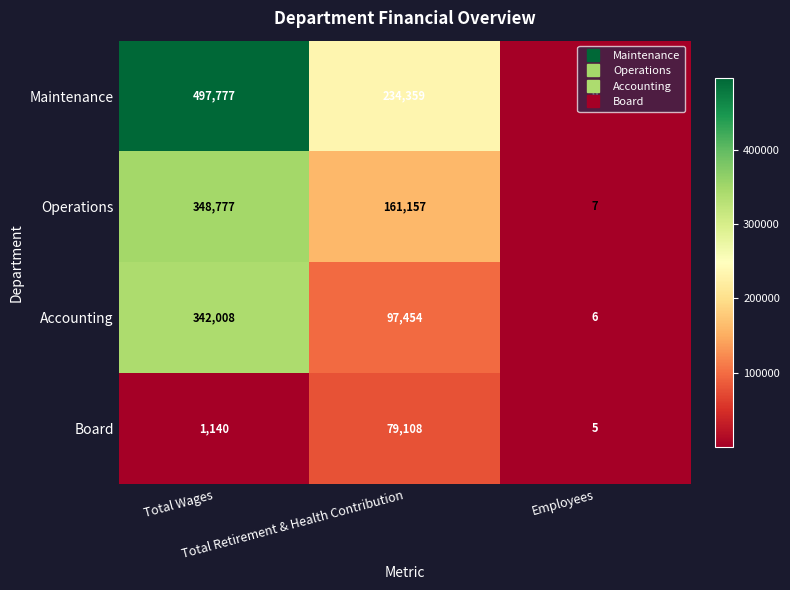

What is the spread (max minus min) of values at Total Wages?

496637